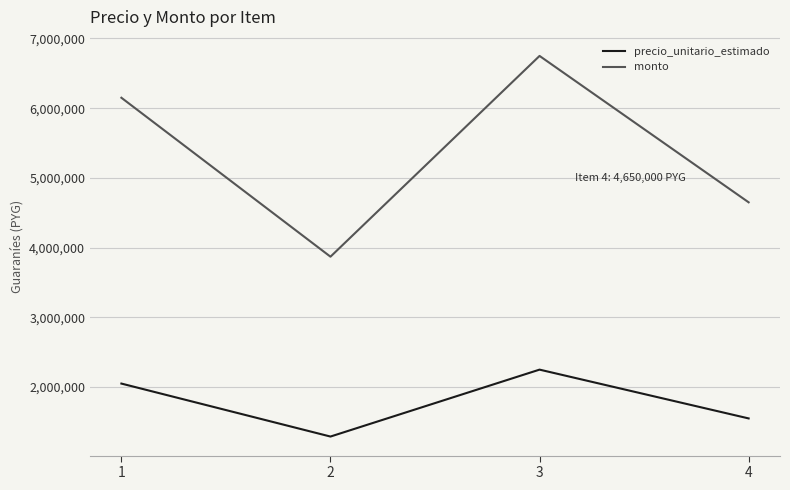

Rank the series at 1 from highest to lowest value.

monto, precio_unitario_estimado